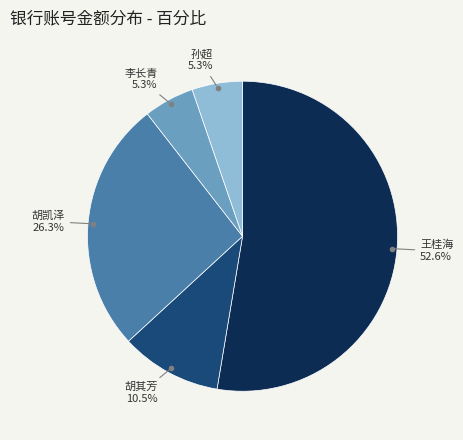

To the nearest percent, what is the average slice percentage?

20%